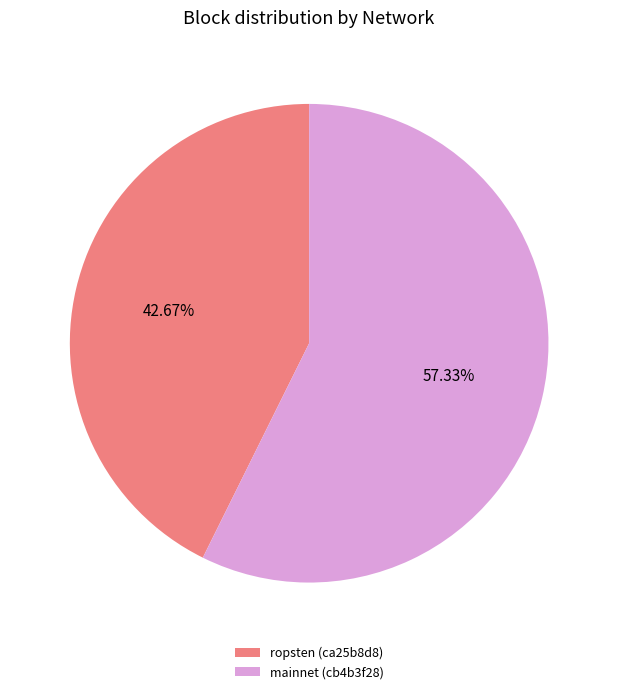

Between ropsten (ca25b8d8) and mainnet (cb4b3f28), which is larger?

mainnet (cb4b3f28)